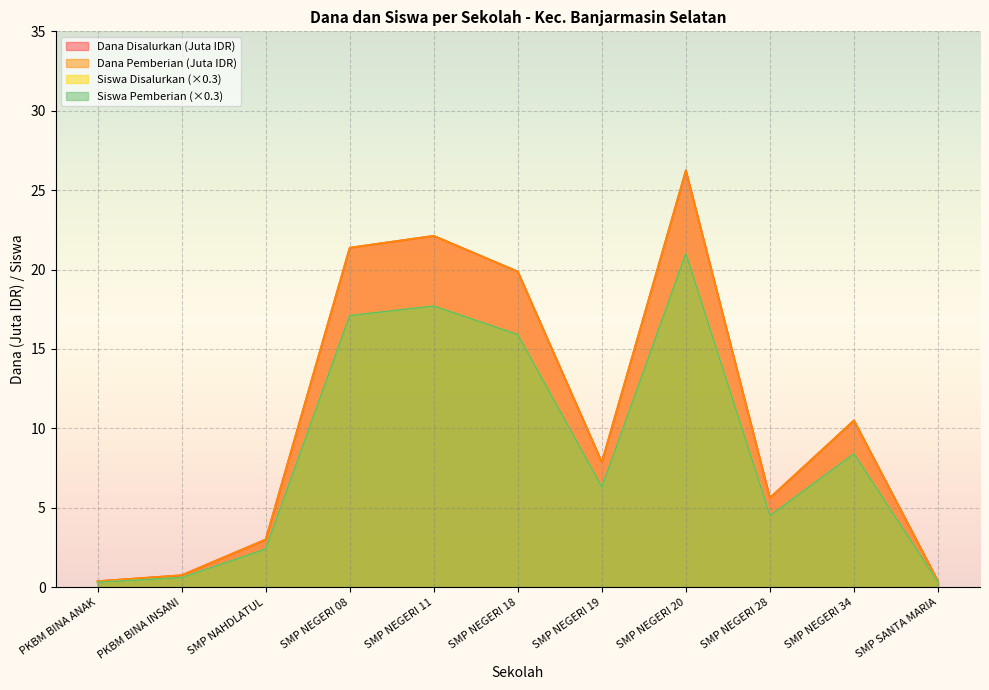

In Siswa Disalurkan, how many points are lower than both neighbors (excluding endpoints)?

2